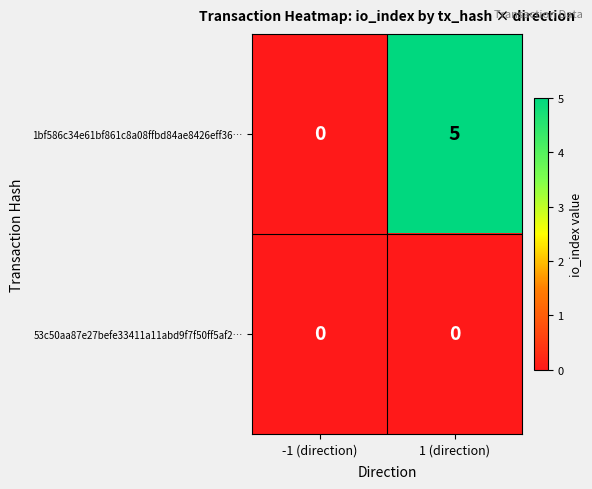

Reading left to right, list all the values displayed in this chart.

1bf586c34e61bf861c8a08ffbd84ae8426eff36…: 0	5
53c50aa87e27befe33411a11abd9f7f50ff5af2…: 0	0